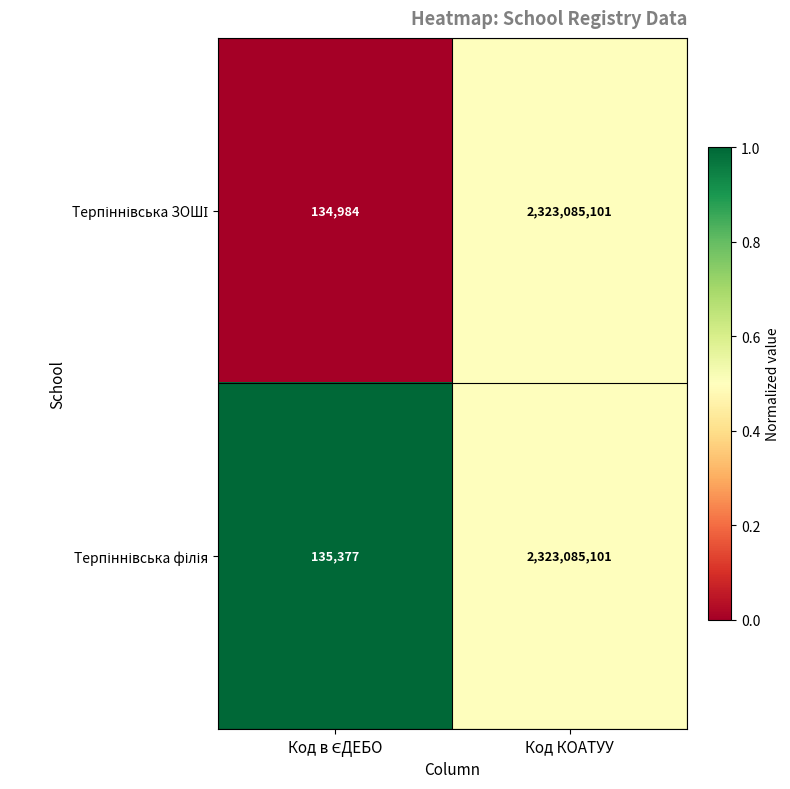

Count the number of data series in this chart.

2